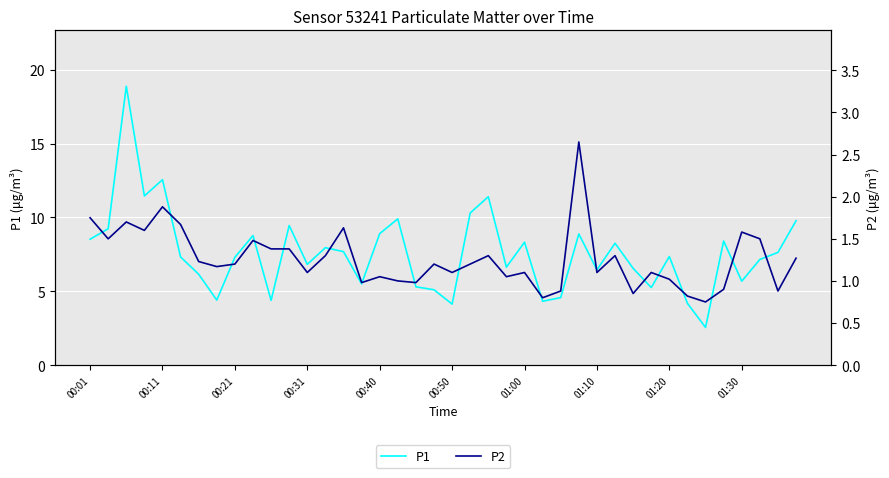

What is the value of the P2 point at the 22nd from the left?

1.2